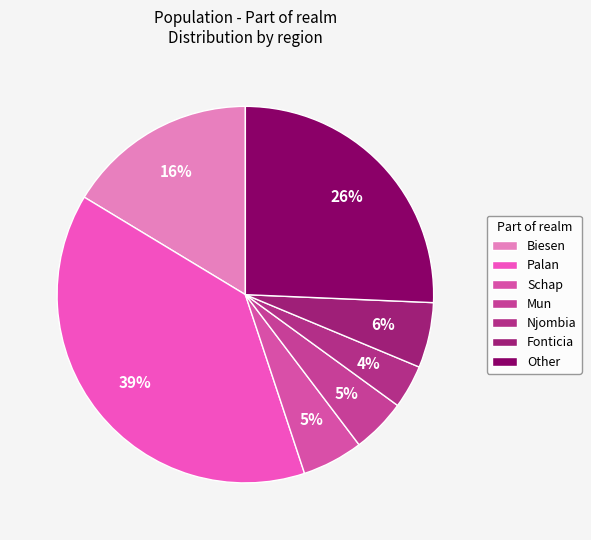

To the nearest percent, what portion does Schap represent?

5%